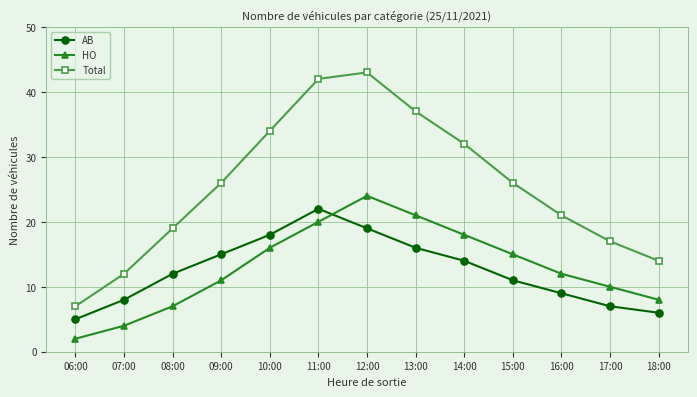

What position from the left is 10:00?

5